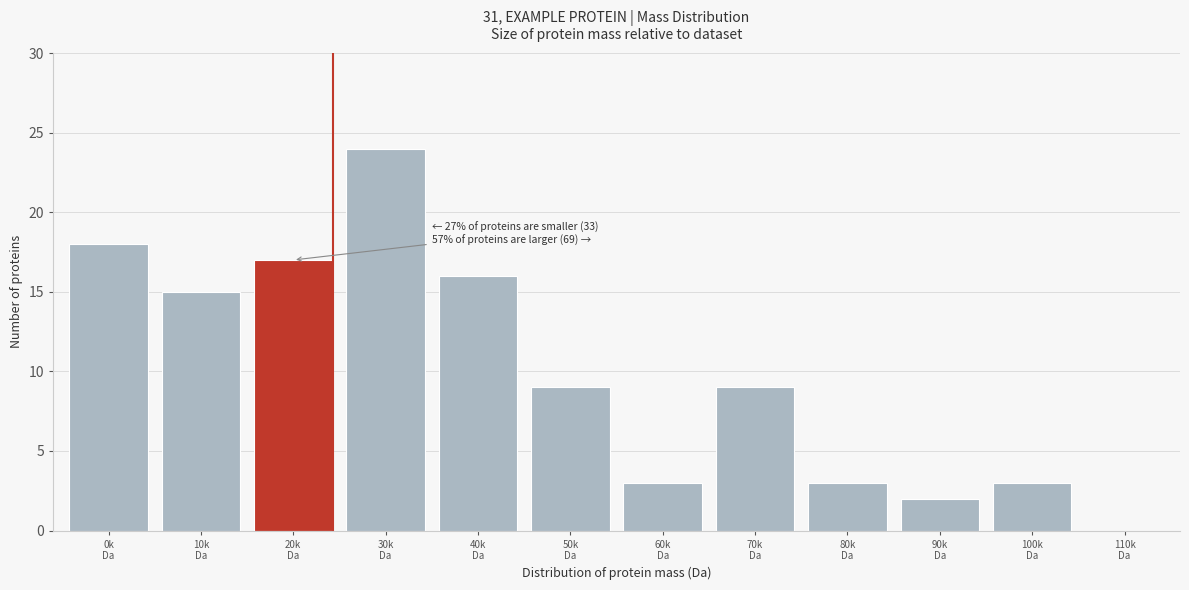

What is the sum of all values?

119